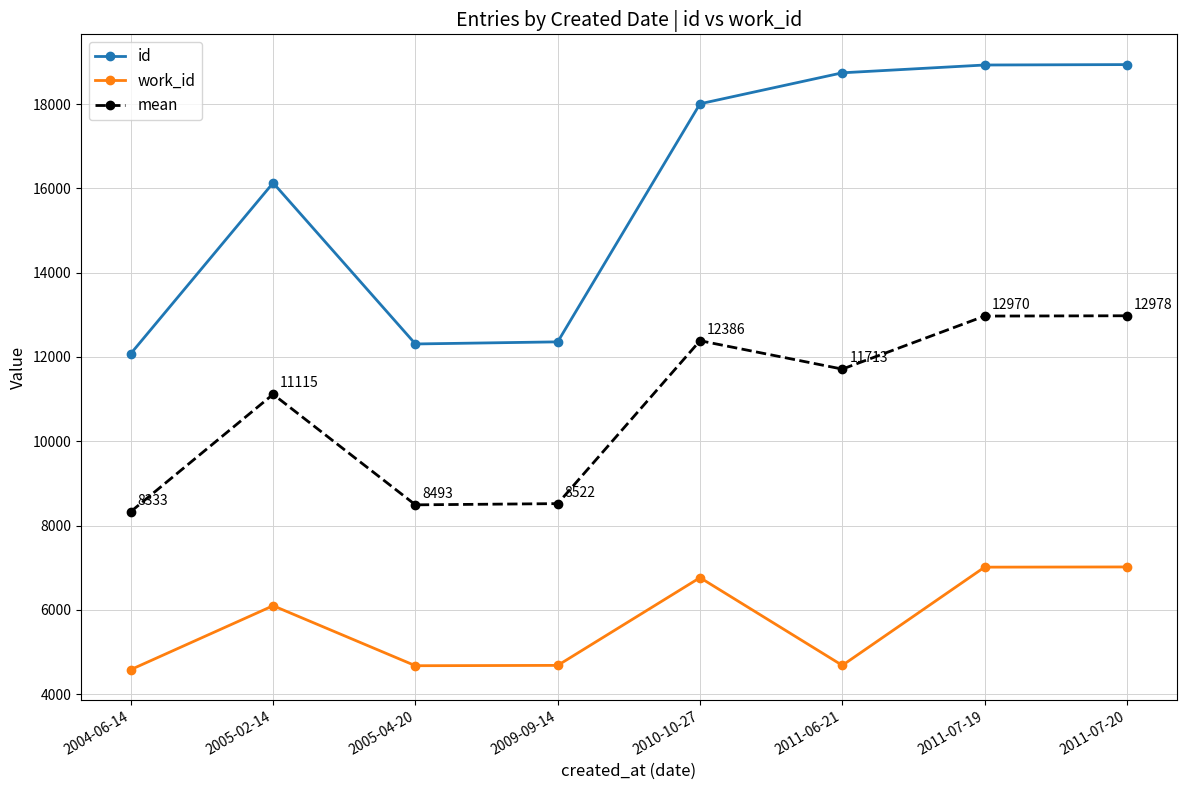

The work_id series shows 7015.0 at 2011-07-19. True or false?

True